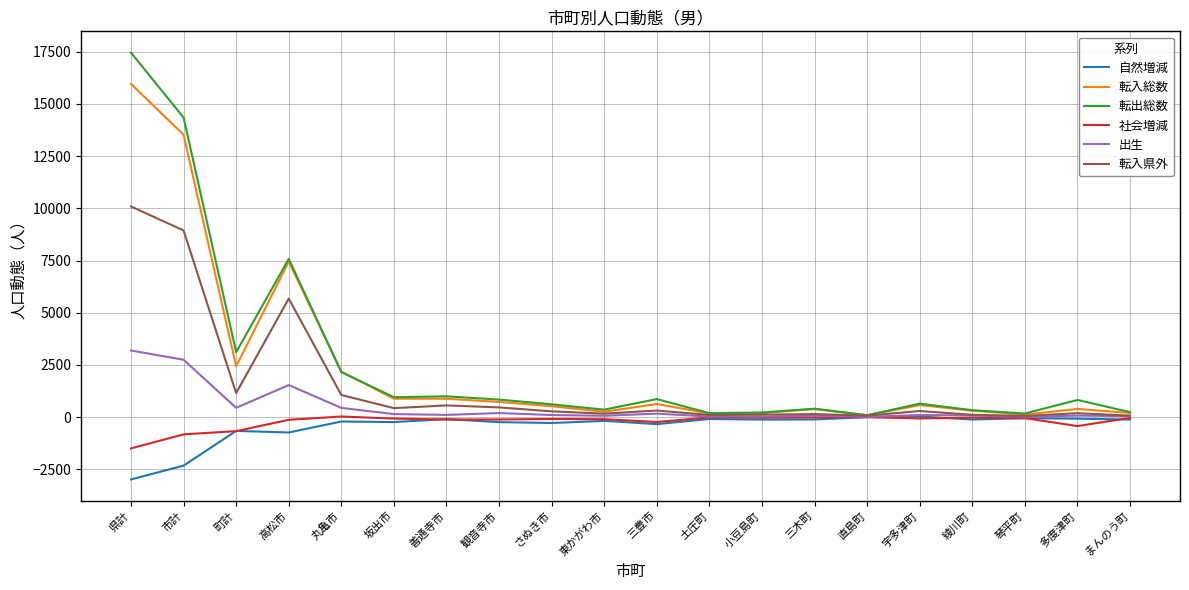

True or false: 転入総数 has a value of 2433 at 町計.

True